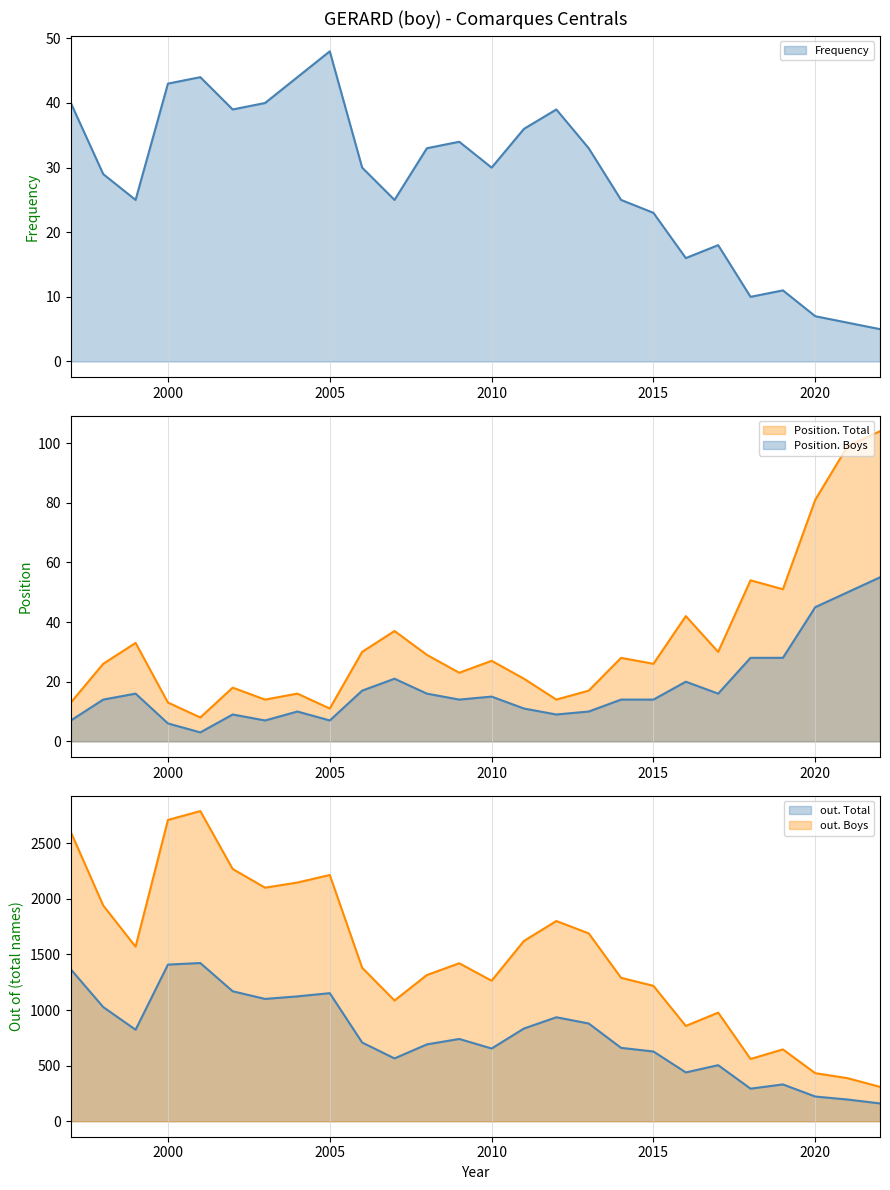

Which series has the widest spread of values?

out. Boys